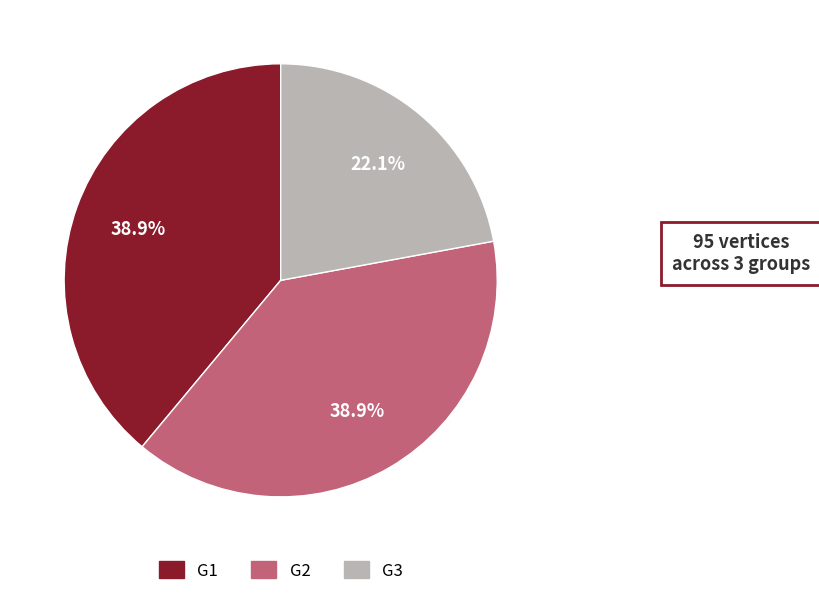

How much of the chart is everything except G1?

61.1%